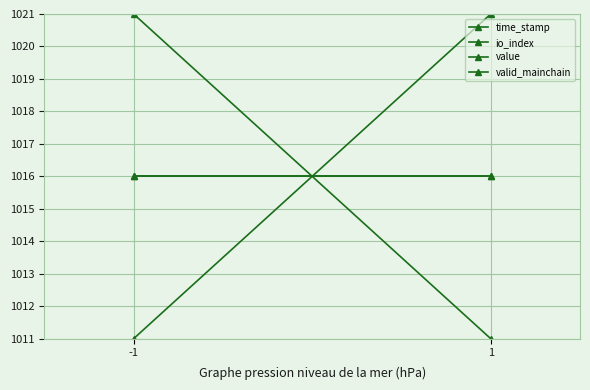

Reading right to left, extract all data points from this chart.

time_stamp: 1011	1021
io_index: 1016	1016
value: 1021	1011
valid_mainchain: 1016	1016